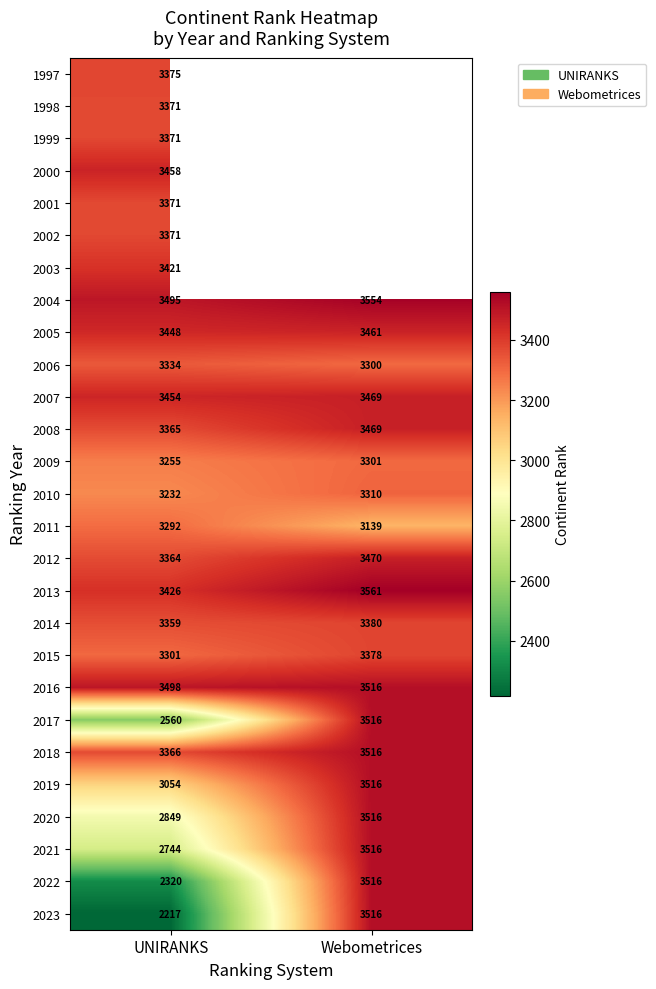

The value of 2010 at Webometrices is 5810. True or false?

False